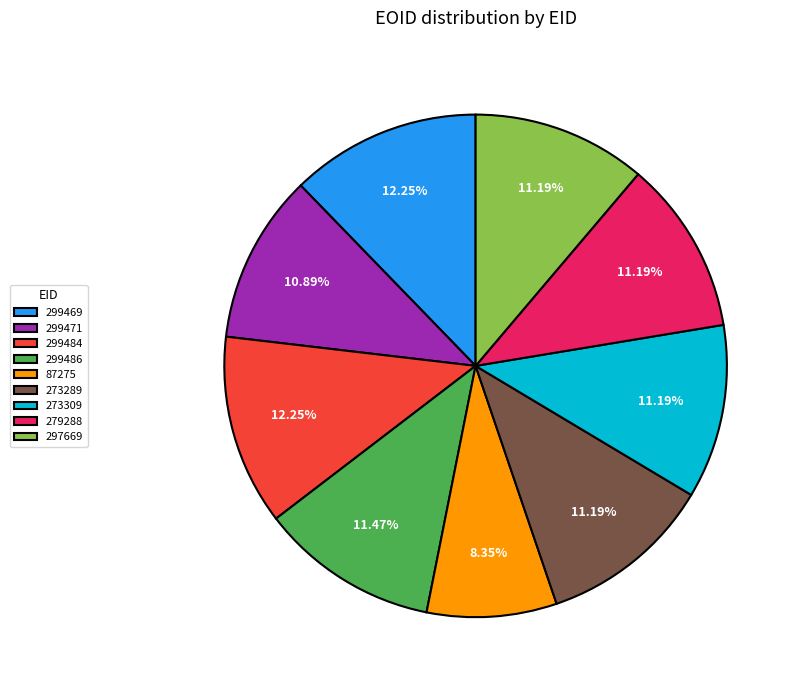

Combined, do 87275 and 273289 account for over 50%?

No